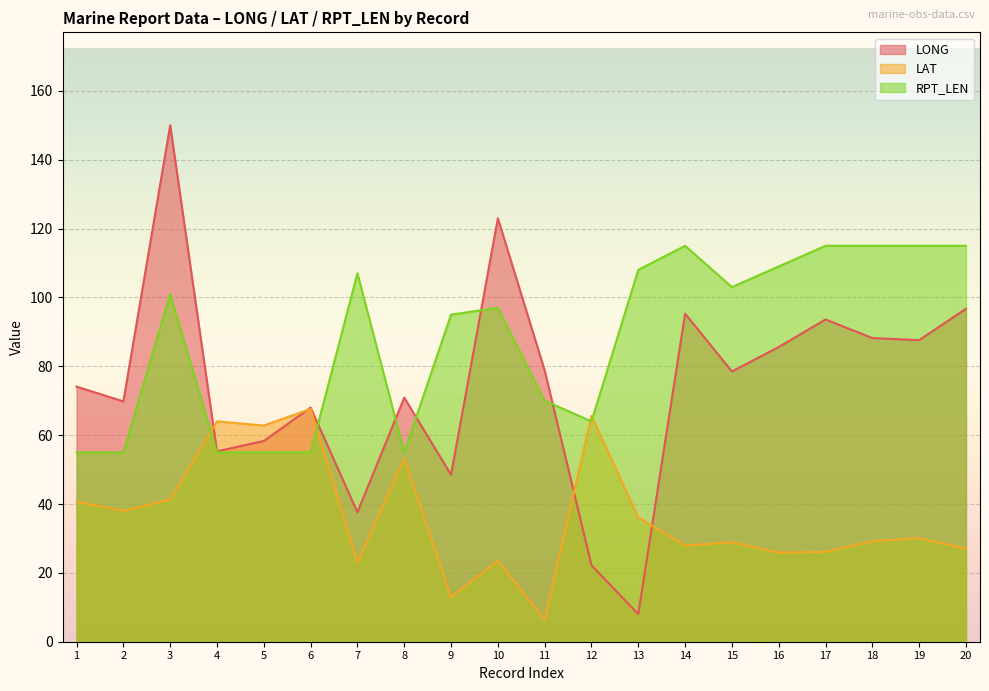

What are all the series names shown in the legend?

LONG, LAT, RPT_LEN